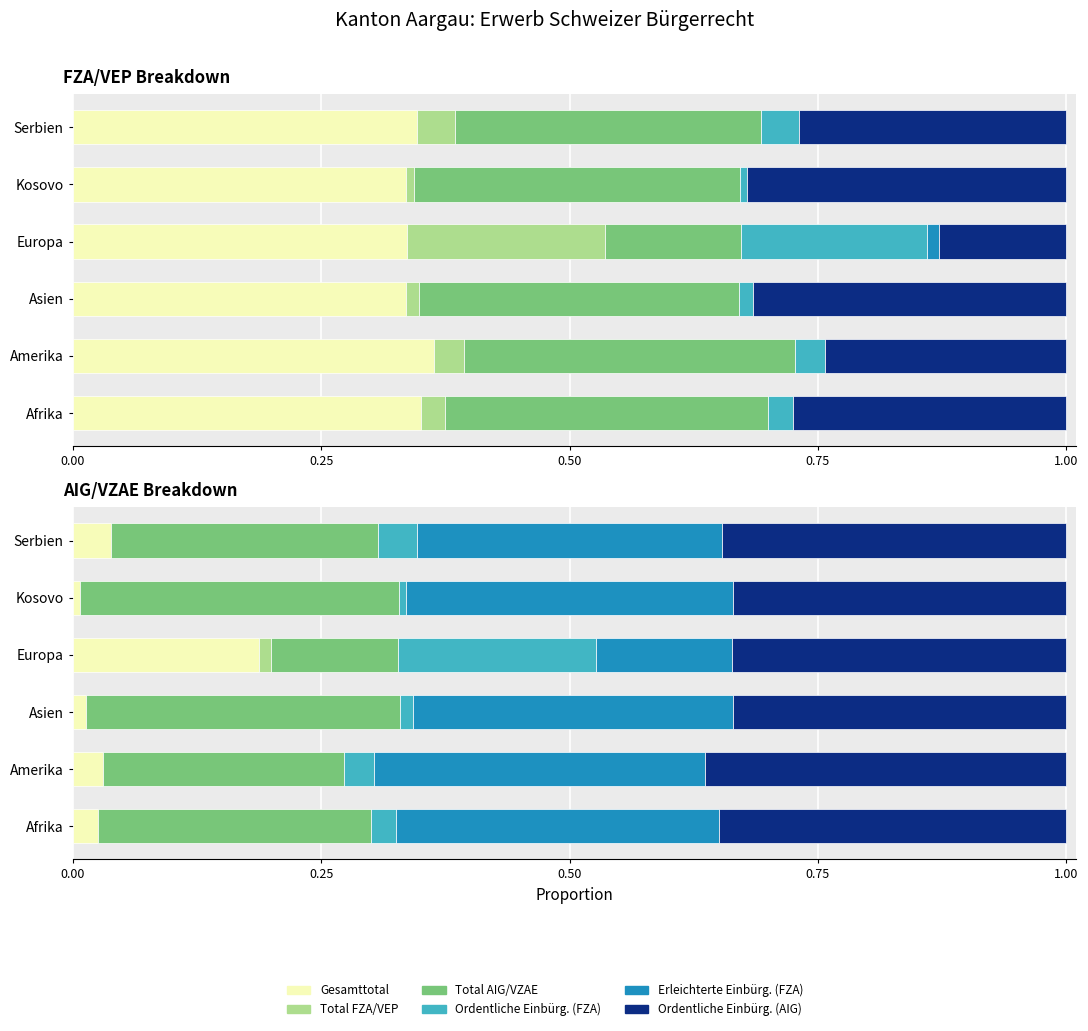

Reading right to left, extract all data points from this chart.

Gesamttotal: 0.3	0.3	0.3	0.3	0.4	0.3
Total FZA/VEP: 0.0	0.0	0.2	0.0	0.0	0.0
Total AIG/VZAE: 0.3	0.3	0.1	0.3	0.3	0.3
Ordentliche Einbürg. (FZA): 0.0	0.0	0.2	0.0	0.0	0.0
Erleichterte Einbürg. (FZA): 0.0	0.0	0.0	0.0	0.0	0.0
Ordentliche Einbürg. (AIG): 0.3	0.3	0.1	0.3	0.2	0.3